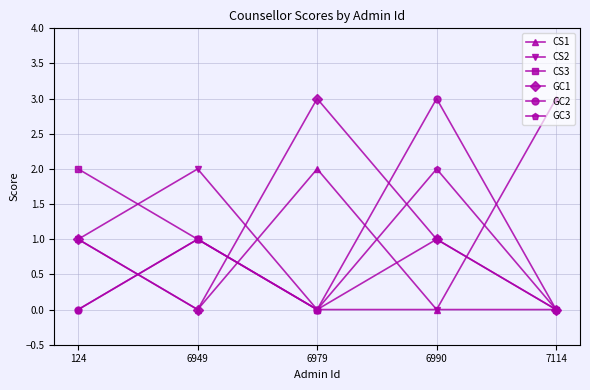

The value of CS2 at 7114 is 1. True or false?

False